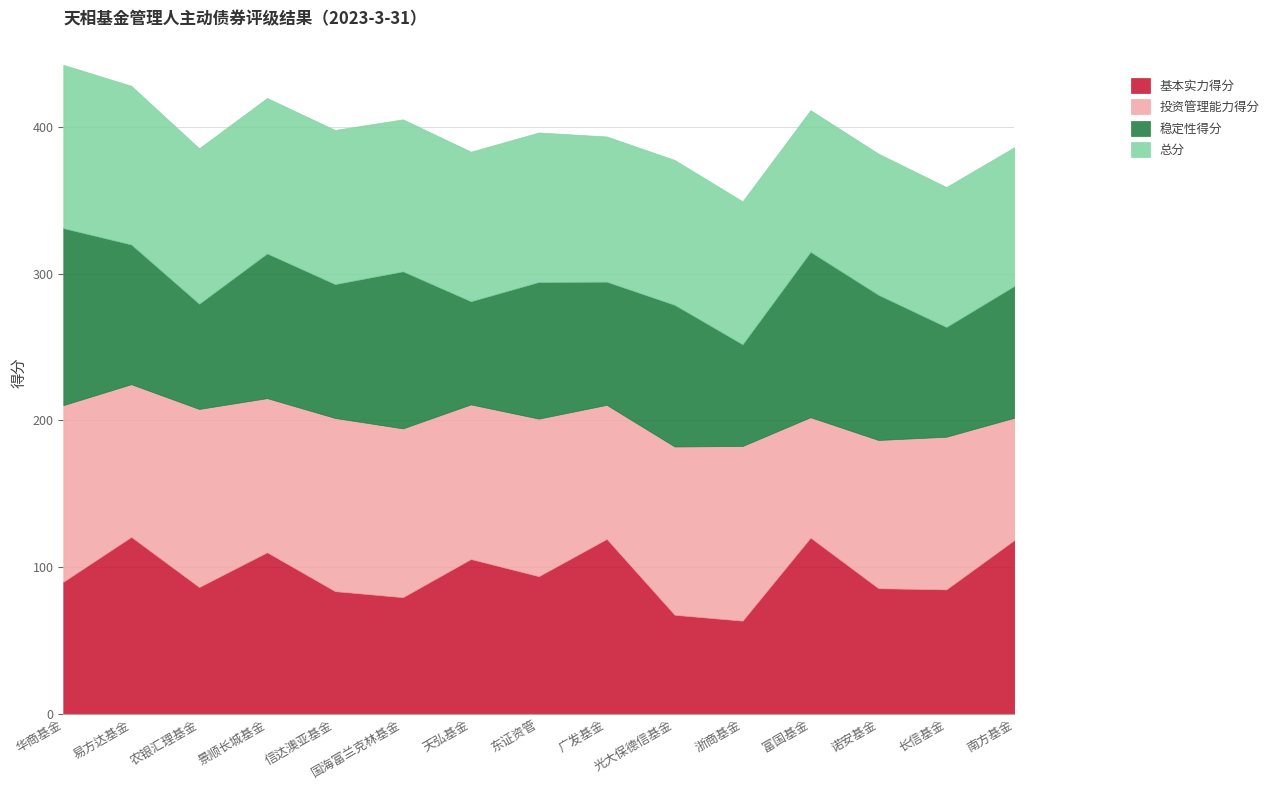

Which series has the widest spread of values?

基本实力得分